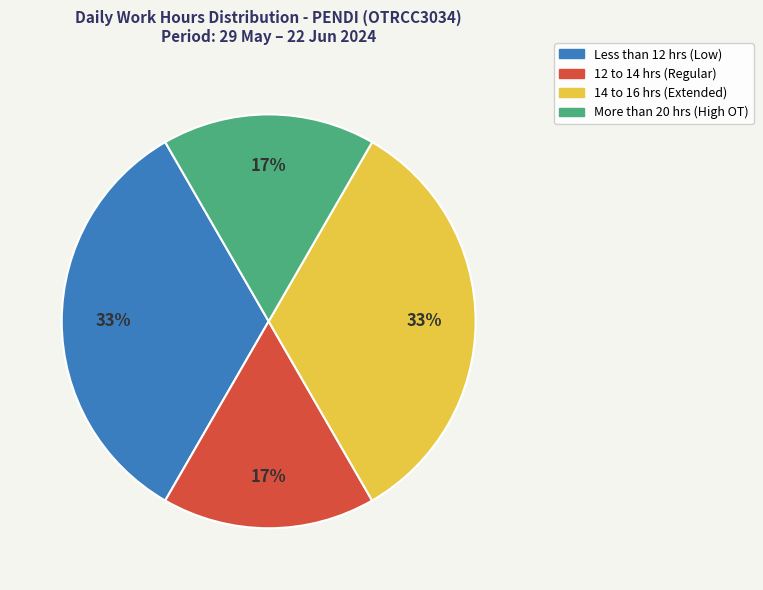

Does any single category account for the majority?

No